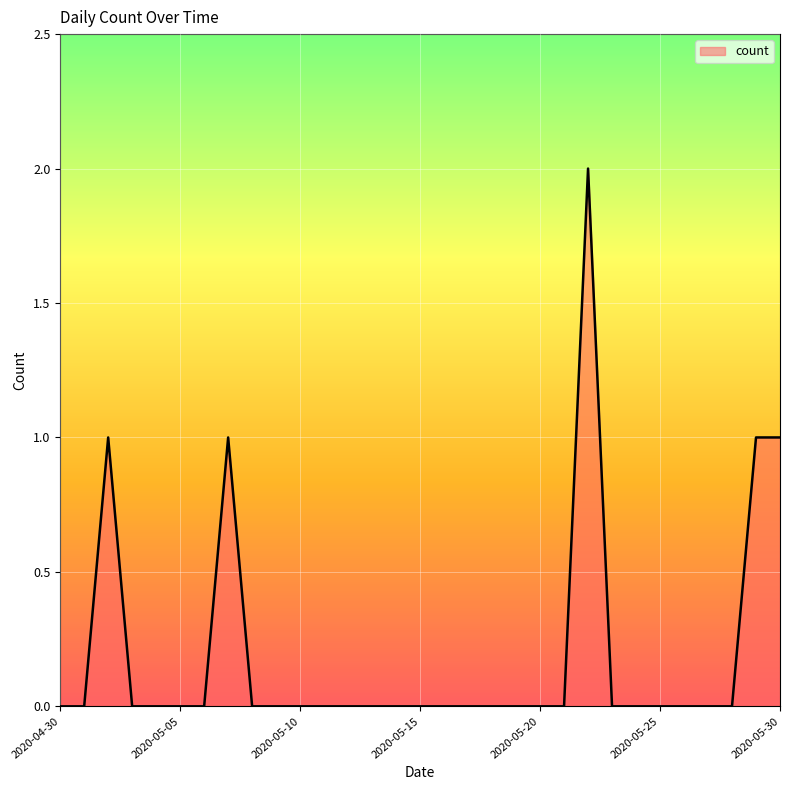

What is the sum of all values?

6